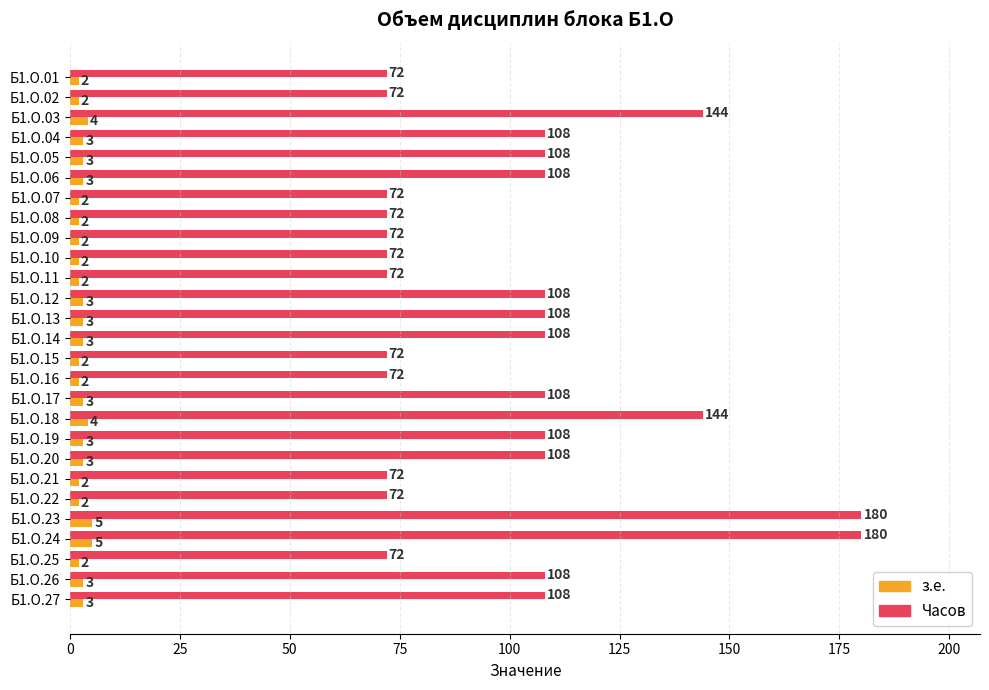

Between Б1.О.16 and Б1.О.27, which series saw the biggest shift?

Часов